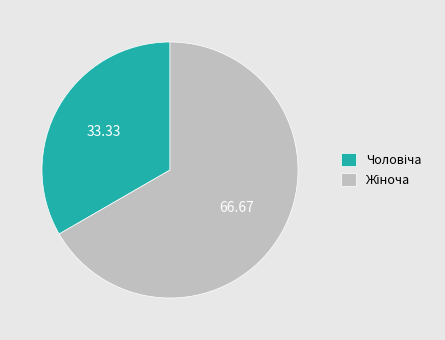

Is there a majority slice in this chart?

Yes